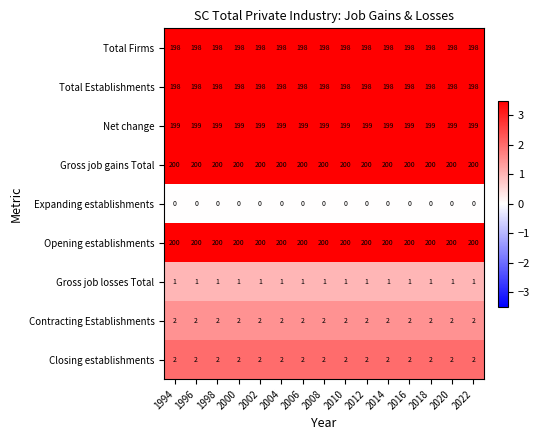

What is the average value of the Total Firms series?

198